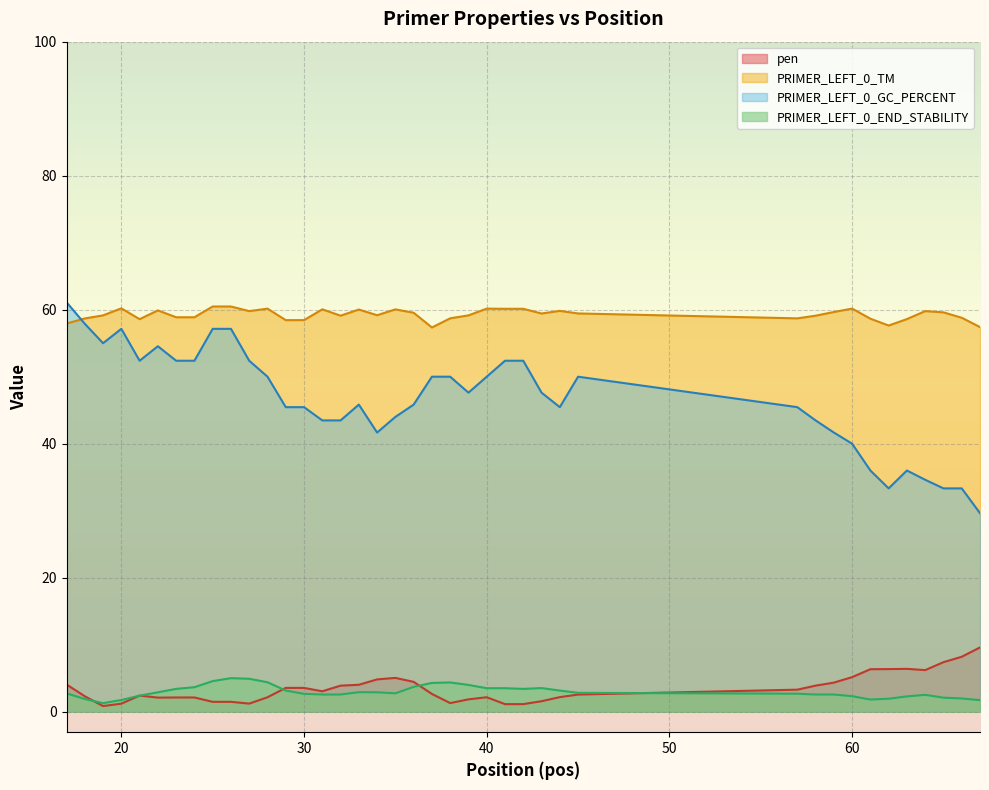

Which series has the largest total across all categories?

PRIMER_LEFT_0_TM